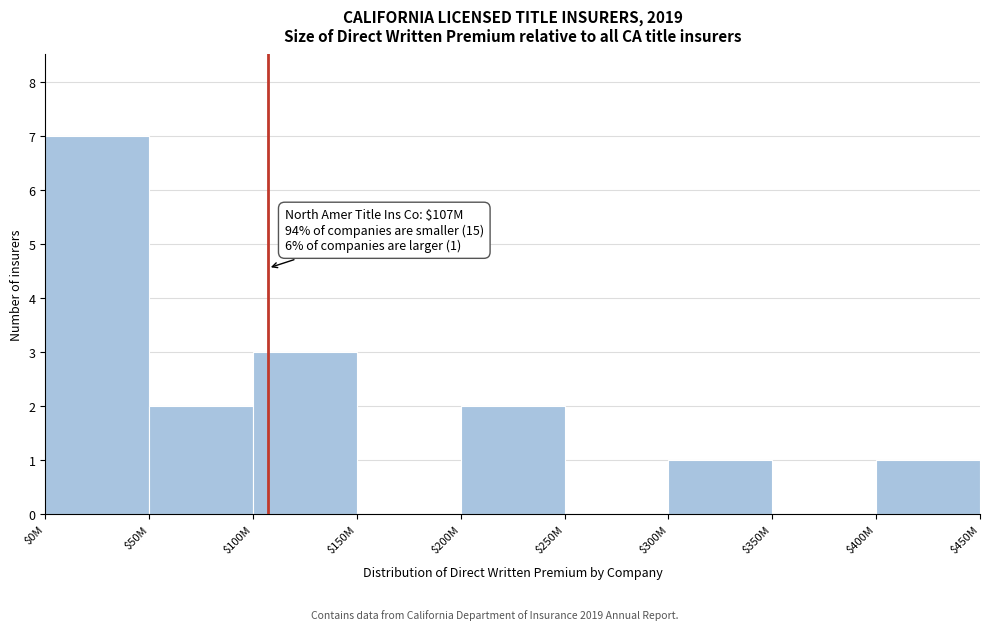

True or false: the data shows 0 at $250M.

True